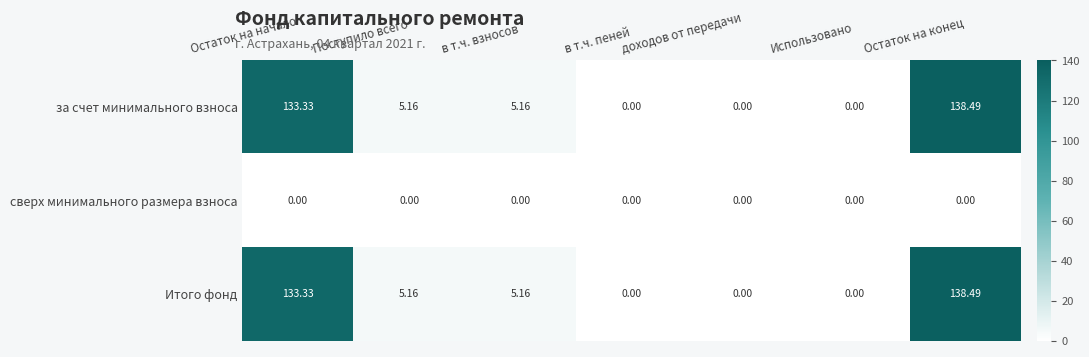

Which category has the highest value in the за счет минимального взноса series?

Остаток на конец